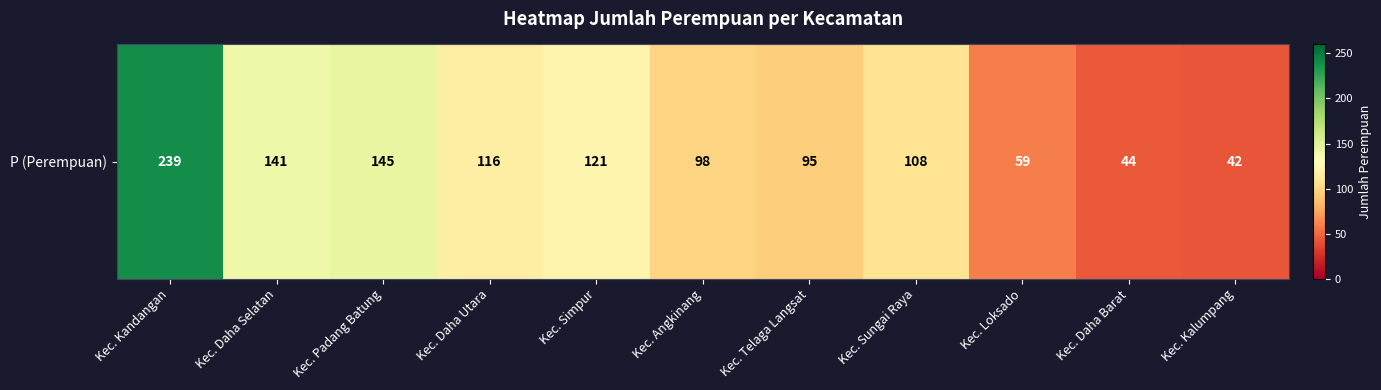

What is the minimum value shown in the chart?

42